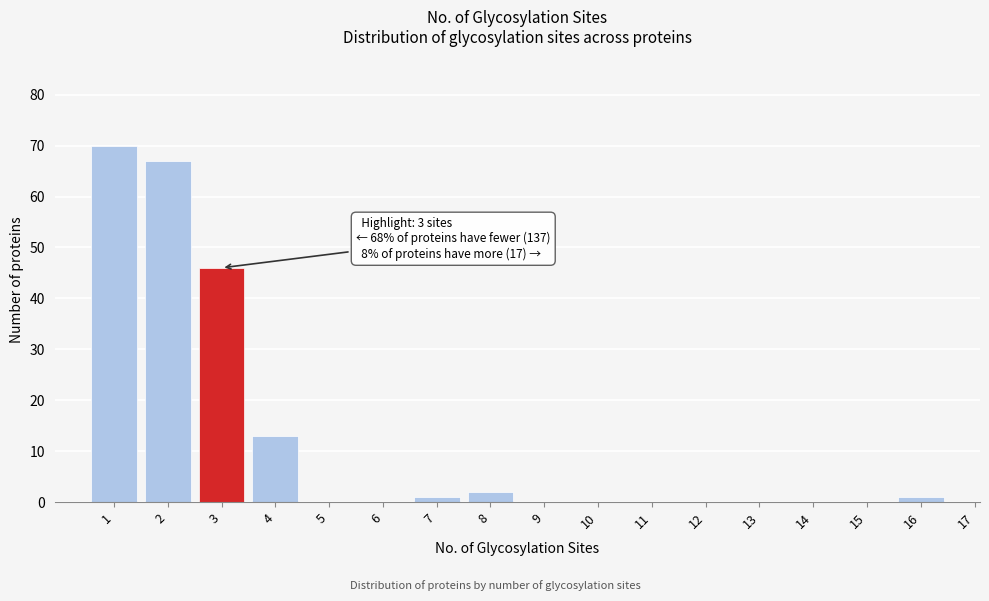

Reading left to right, extract all data points from this chart.

1=70	2=67	3=46	4=13	5=0	6=0	7=1	8=2	9=0	10=0	11=0	12=0	13=0	14=0	15=0	16=1	17=0